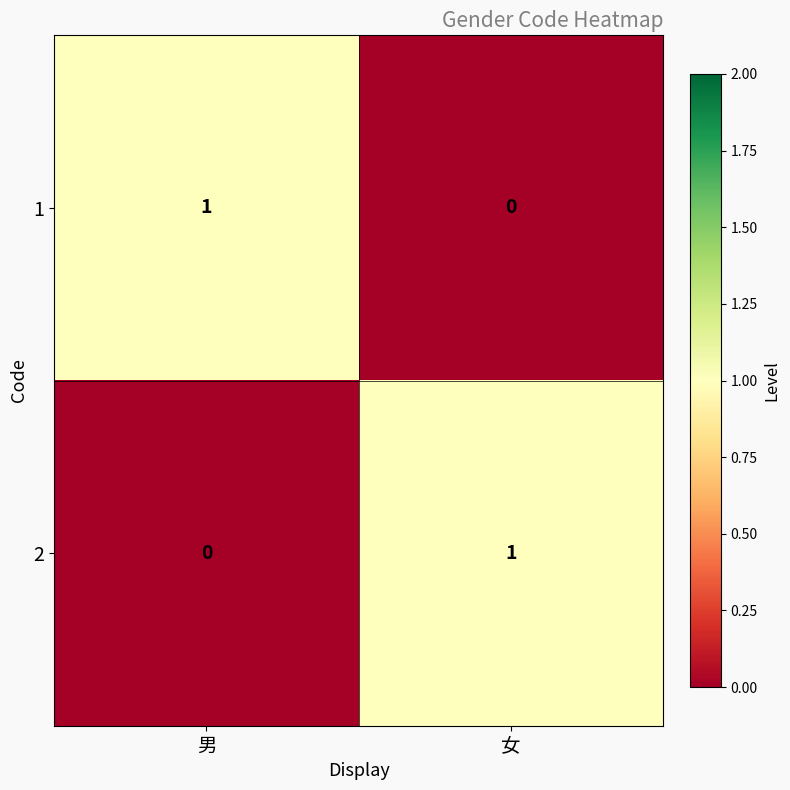

At which label is 2 closest to 0?

男